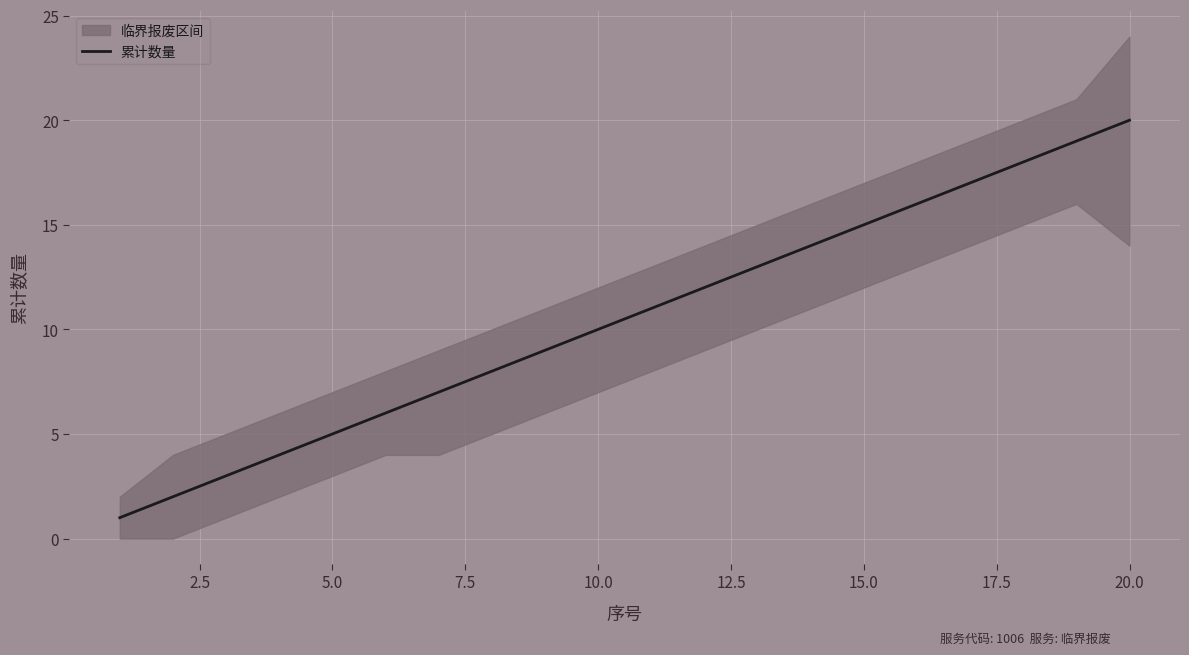

What is the greatest value displayed?

20